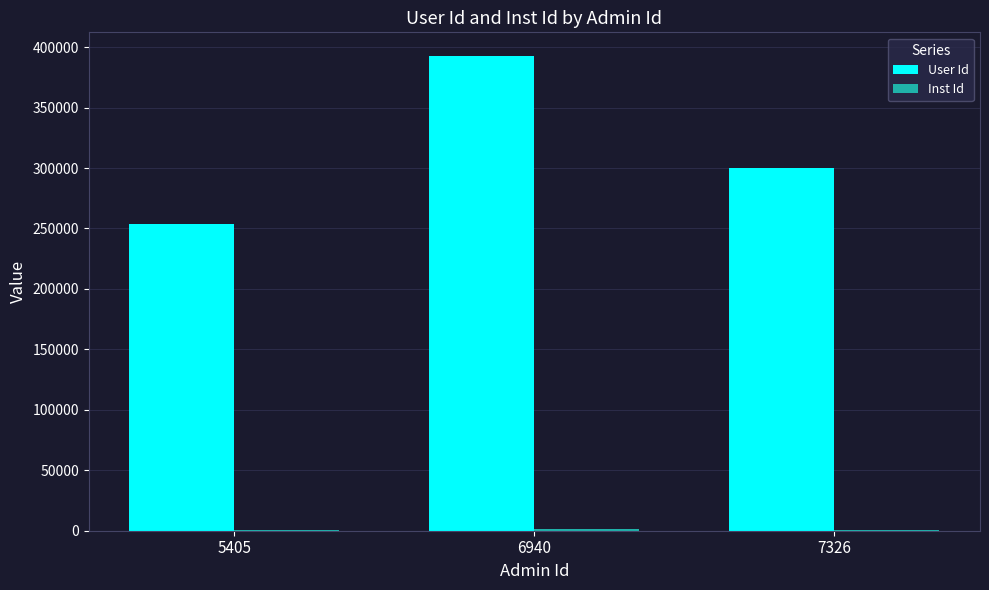

Which series has the largest total across all categories?

User Id